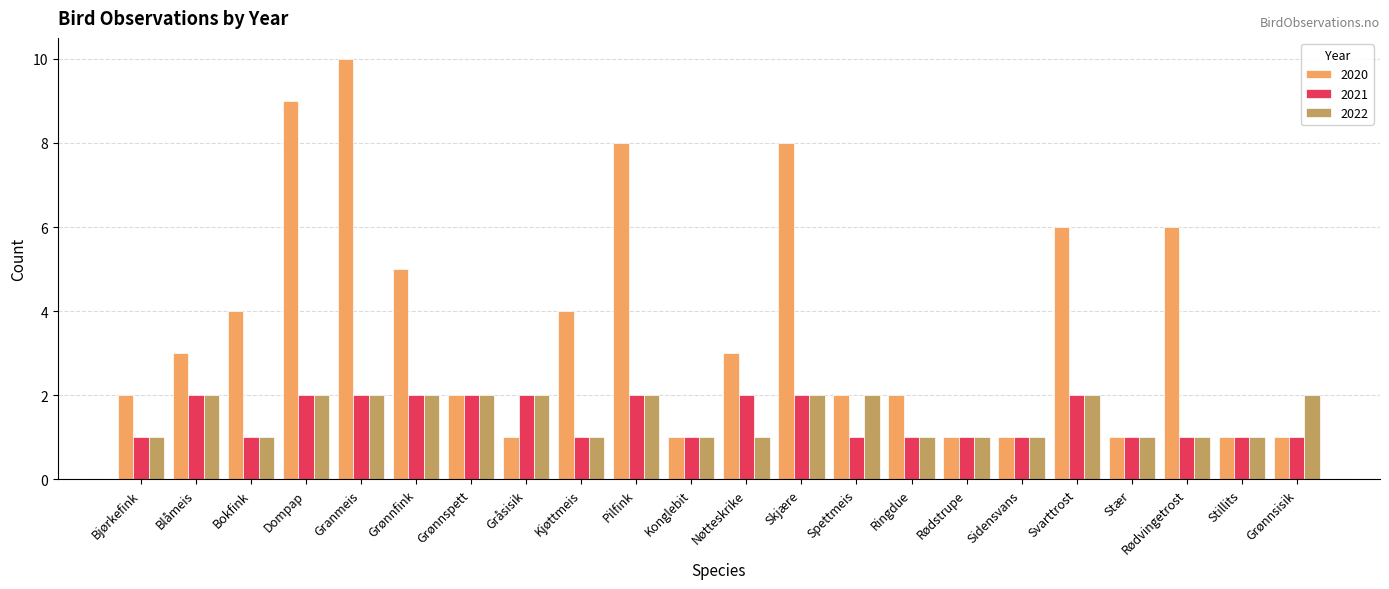

What is the greatest value displayed?

10